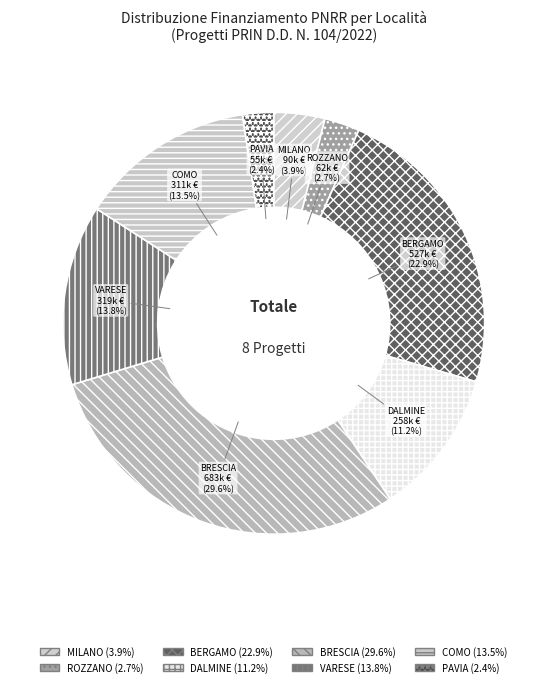

Which slice is the largest?

BRESCIA